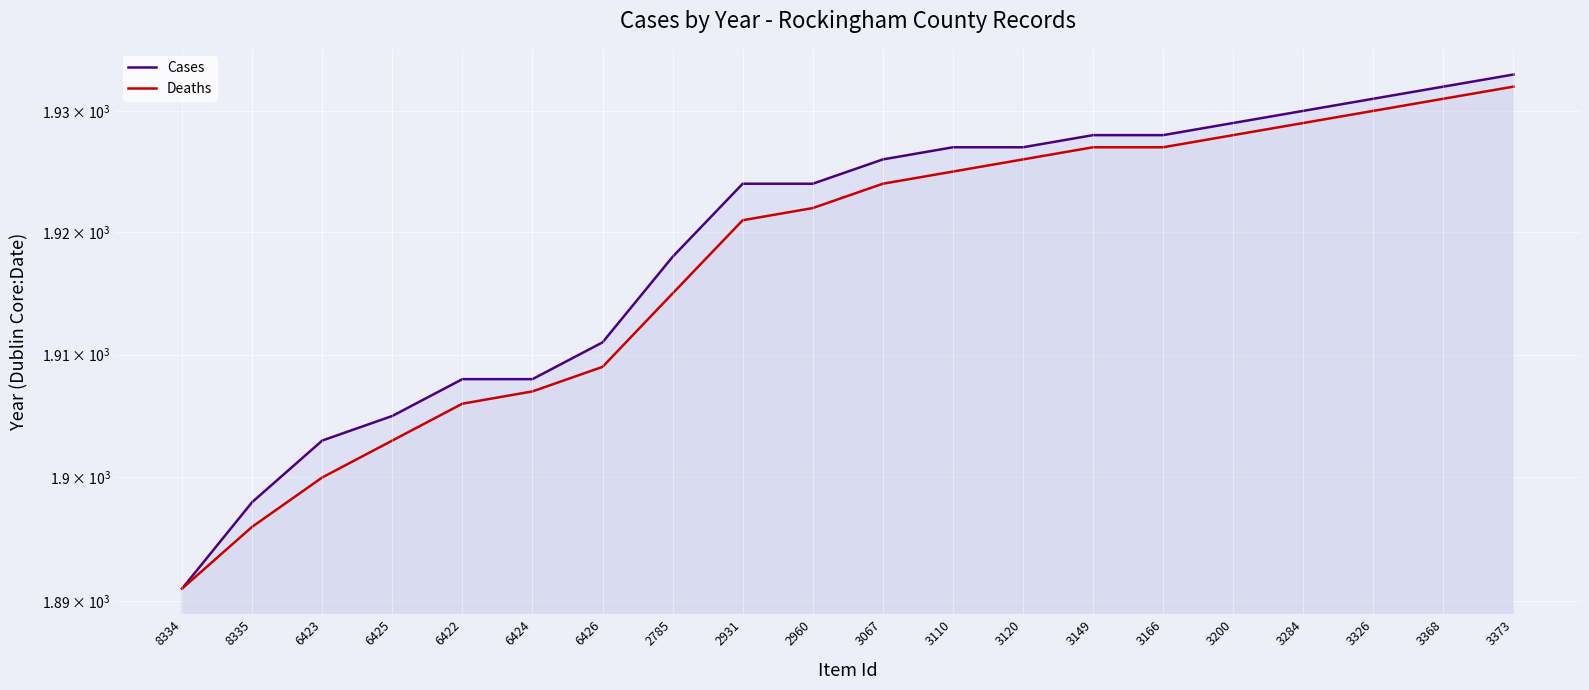

Read the Deaths value at 3110, to the nearest 10.

1920